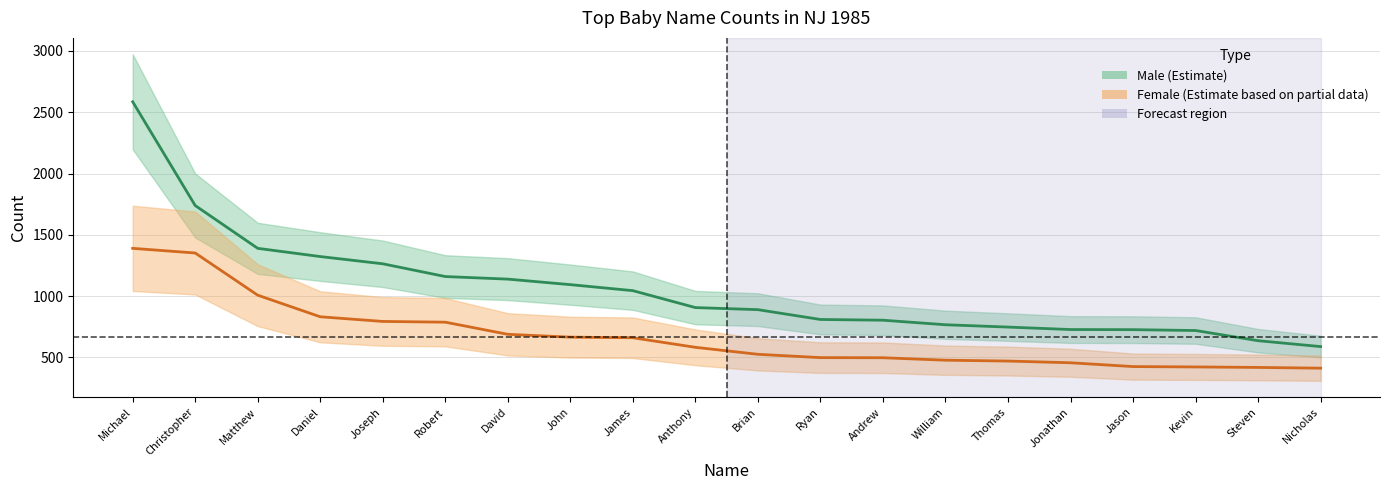

True or false: Male and Female intersect in this chart.

False